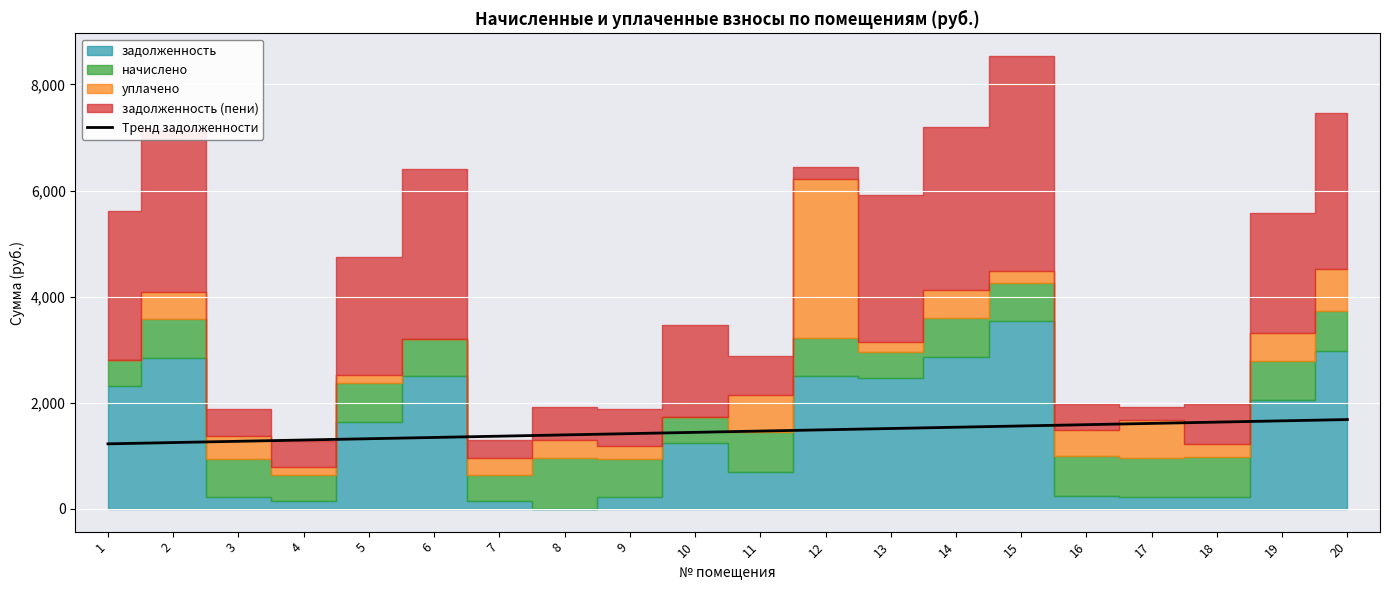

What is the minimum value for Тренд задолженности?

1227.6